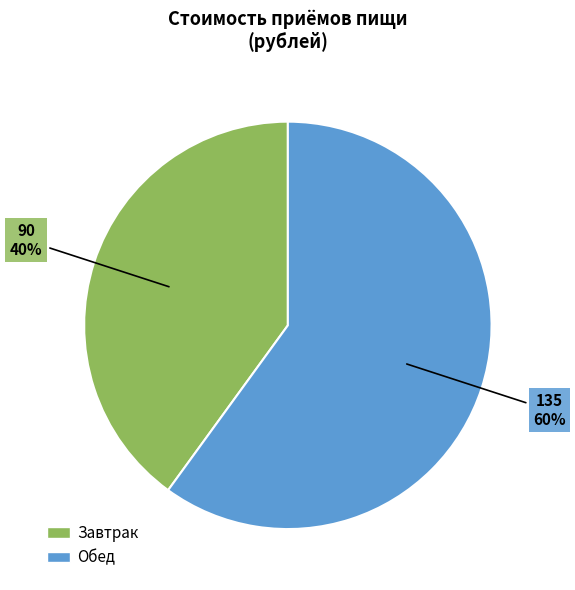

Combined, do Завтрак and Обед account for over 50%?

Yes